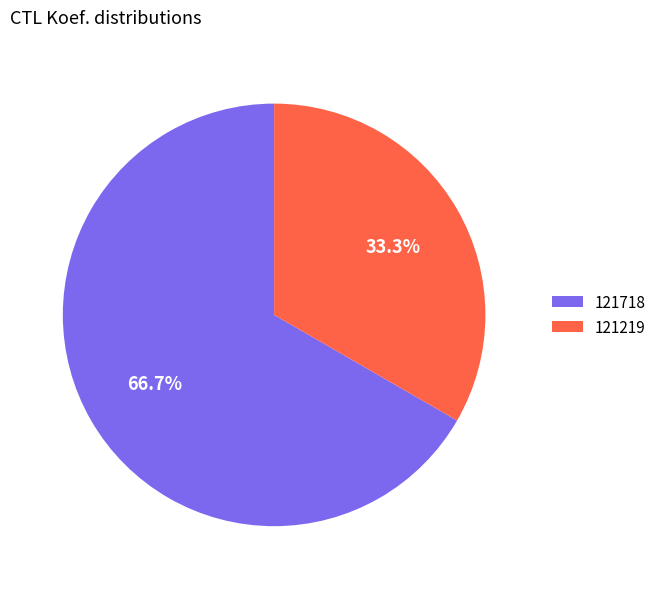

What percentage is the 121718 slice, to the nearest percent?

67%